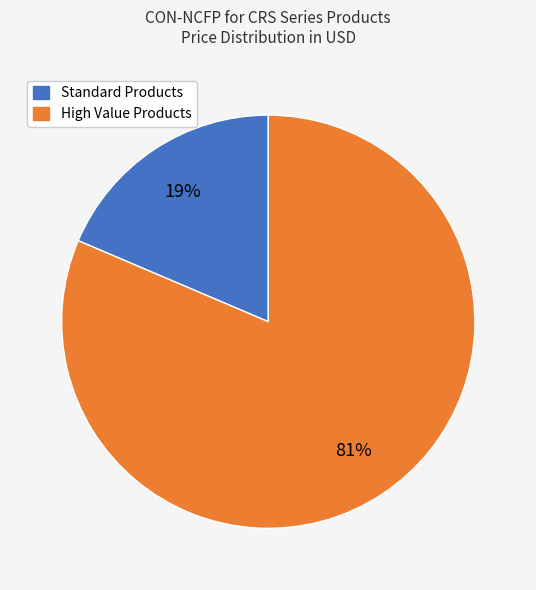

Does any single category account for the majority?

Yes